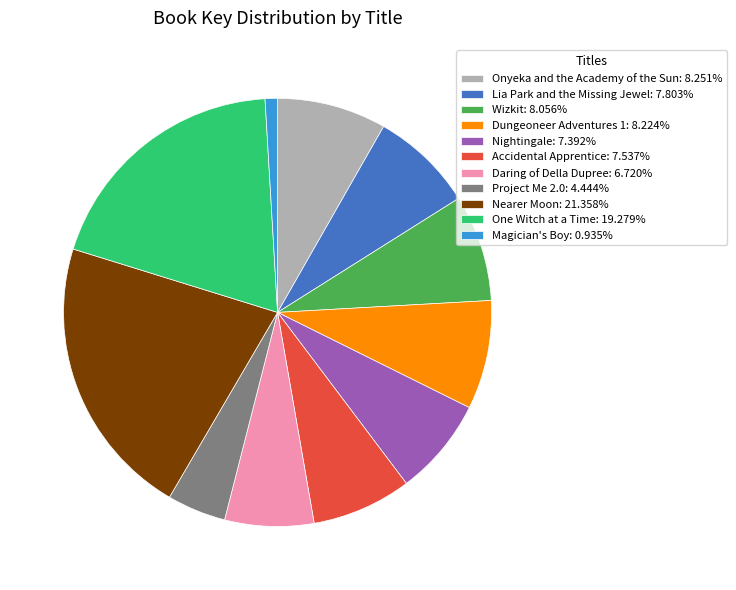

Approximately how many times larger is the value at Dungeoneer Adventures 1: 8.224% compared to Accidental Apprentice: 7.537%?

1.1